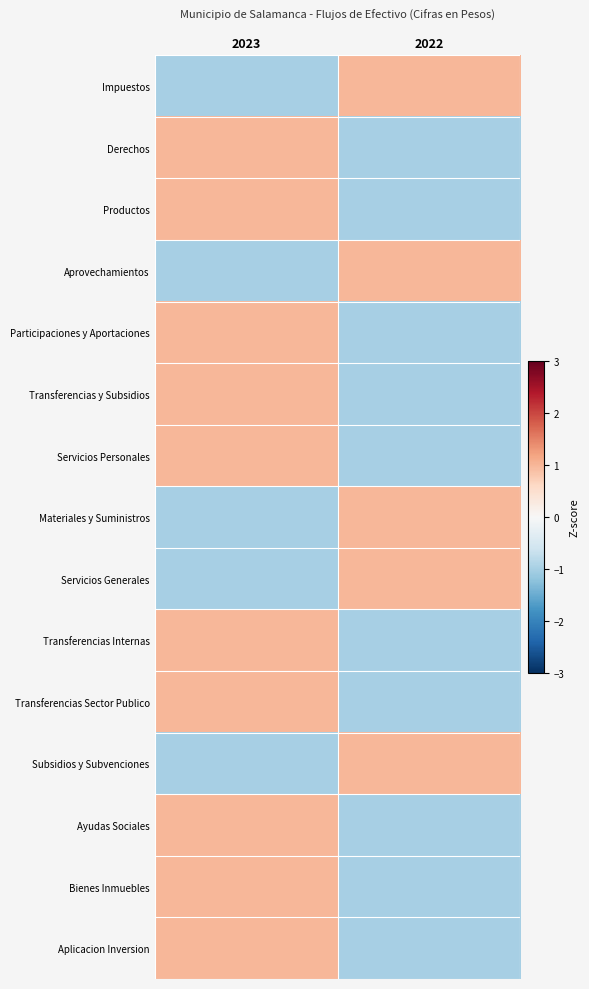

What is the smallest value displayed?

-1.0